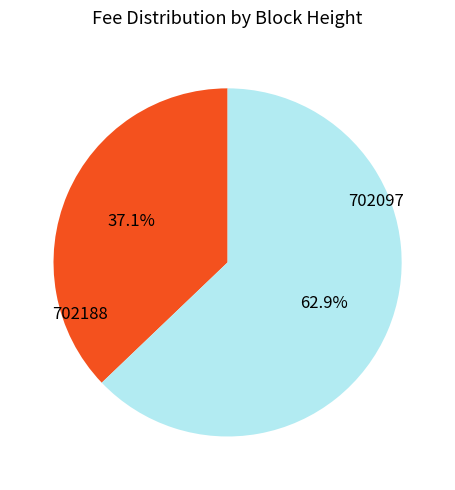

Does 702097 account for over 50% of the chart?

Yes